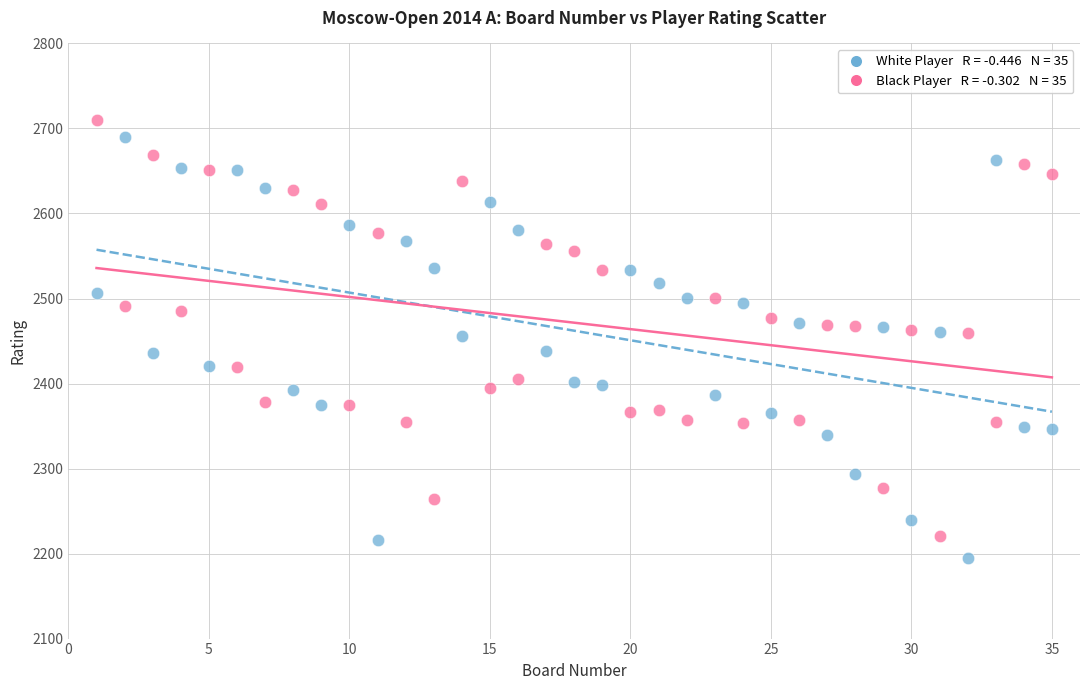

Across all data points, what is the range of X values (max minus min)?

34